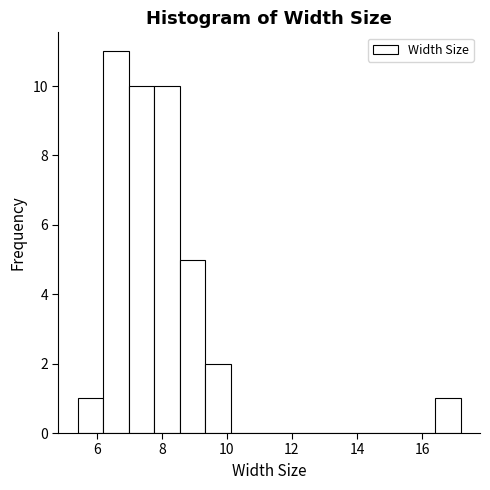

Around what value on the x-axis is the tallest bar? Give the approximate position of its centre, as read against the axis.

6.6